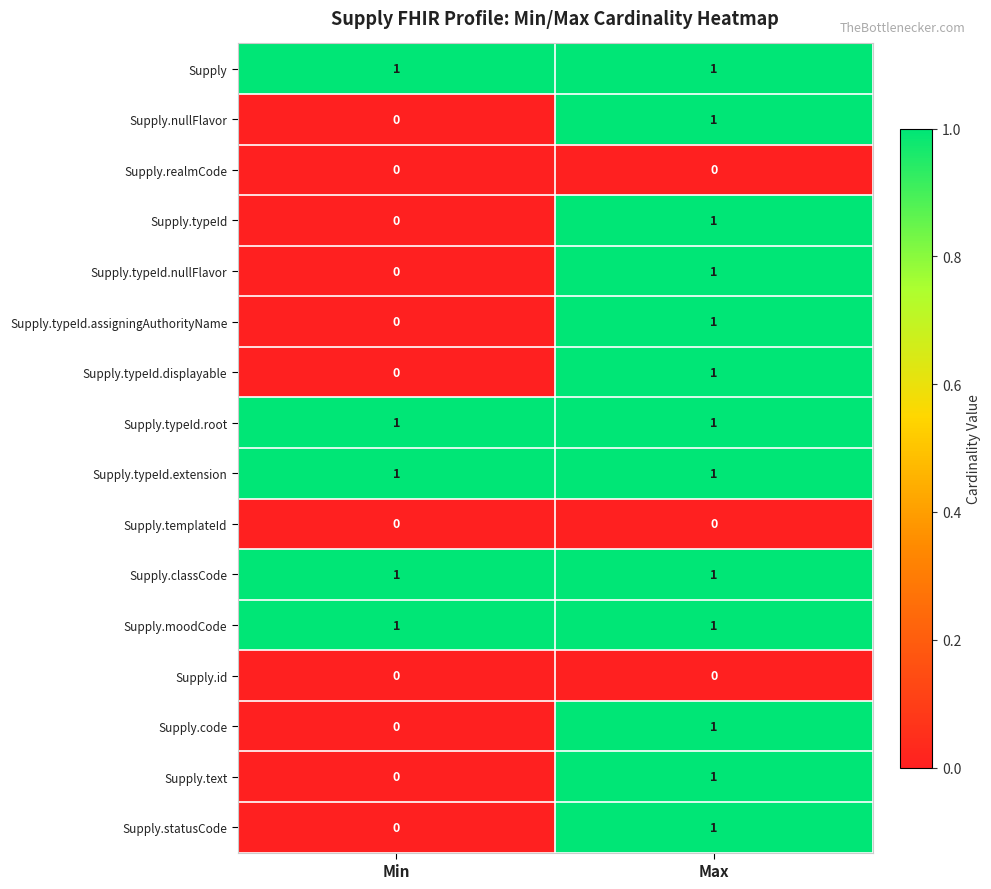

The Supply.realmCode series shows 0 at Max. True or false?

True